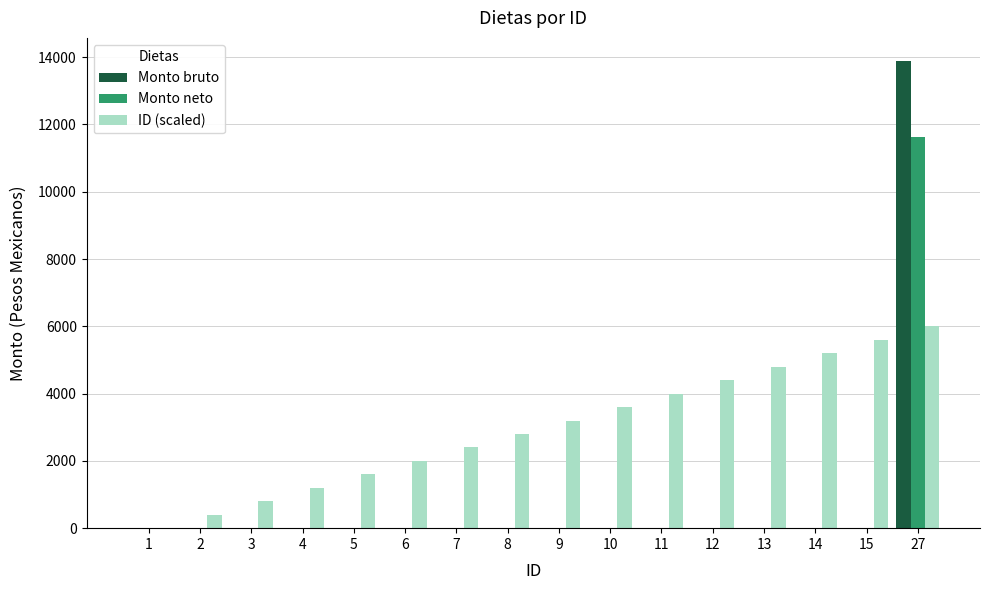

What is the total value across all series at 2?

400.0